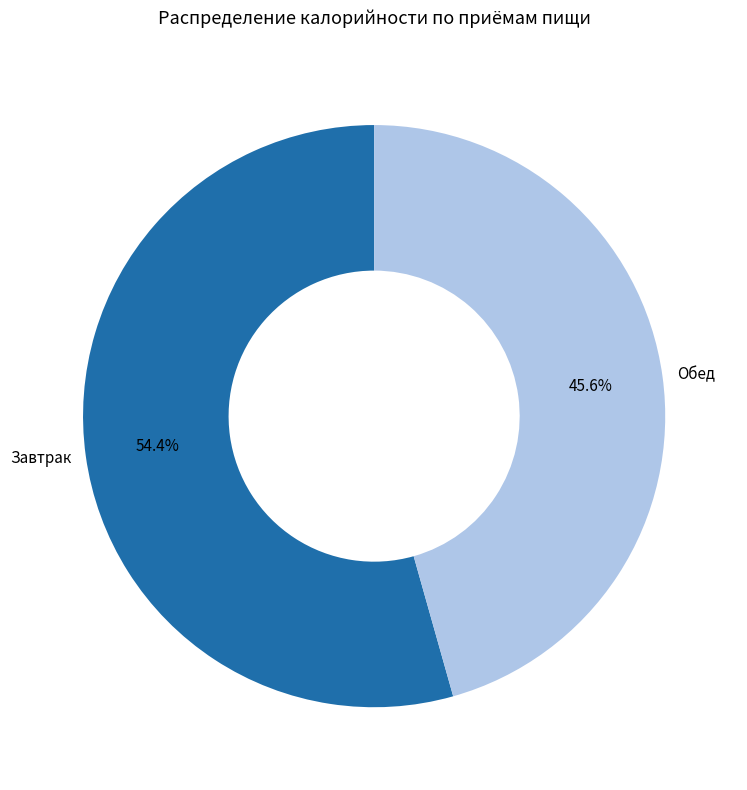

Do Обед and Завтрак together represent more than half of the pie?

Yes